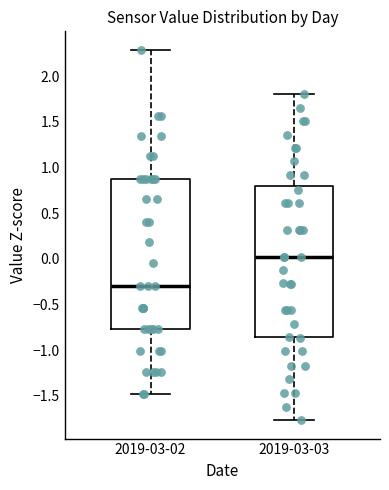

Reading left to right, read every box against the y-axis: the position of its median line, the range the box covers, and the ends of its whiskers. The values are not printed on the chart, so give them approximately, as read against the axis.

2019-03-02: median -0.30, box -0.75 to 0.85, whiskers -1.50 to 2.30
2019-03-03: median 0.00, box -0.85 to 0.80, whiskers -1.75 to 1.80